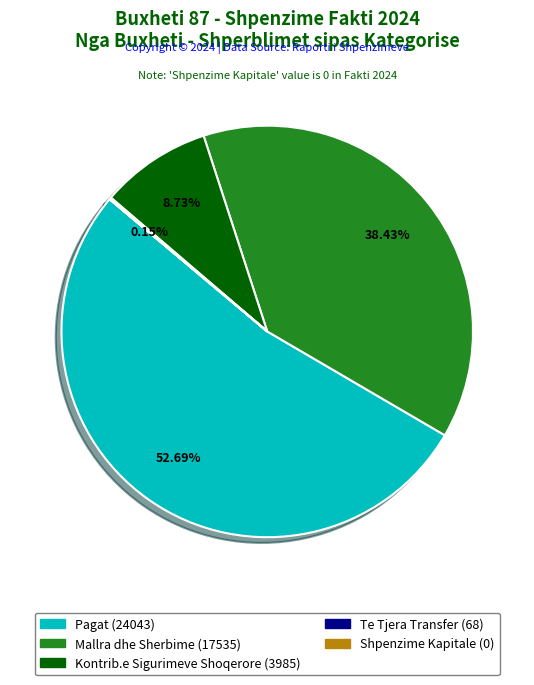

Is there any slice that represents more than half of the pie?

Yes